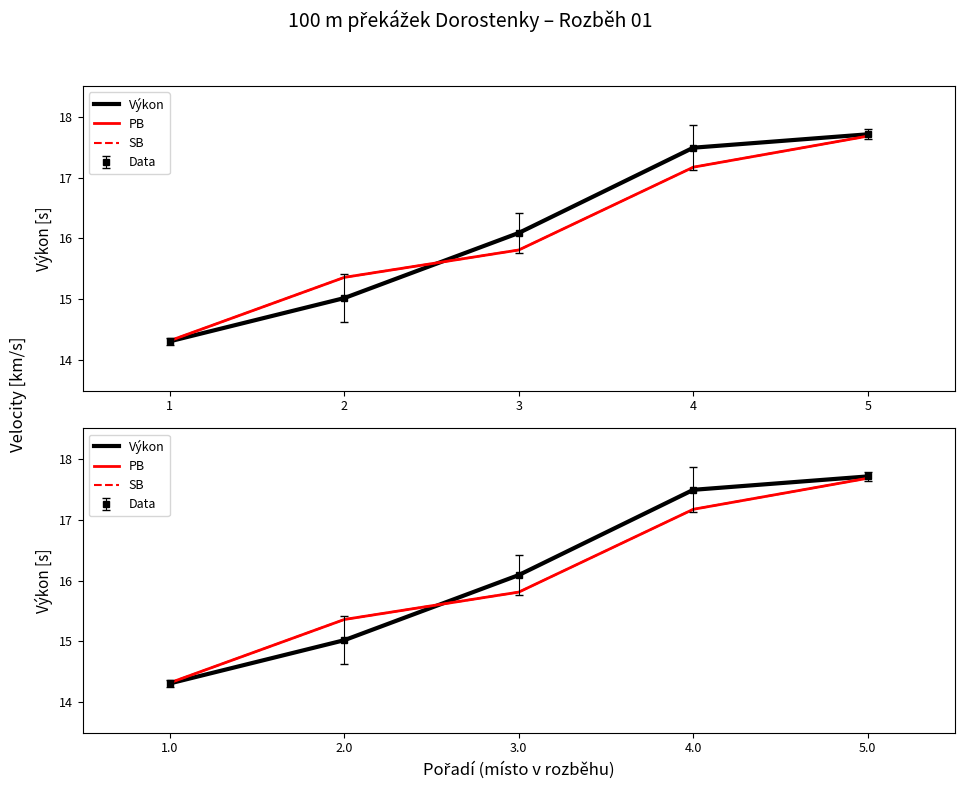

After their last crossing, which series has the higher values: PB or Výkon?

Výkon